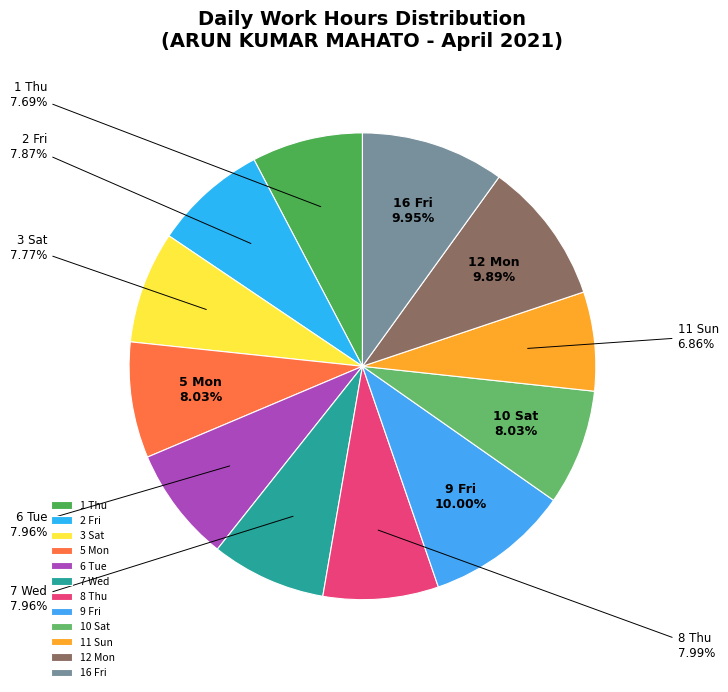

To the nearest percent, what is the difference between the largest and smallest slice percentages?

3%